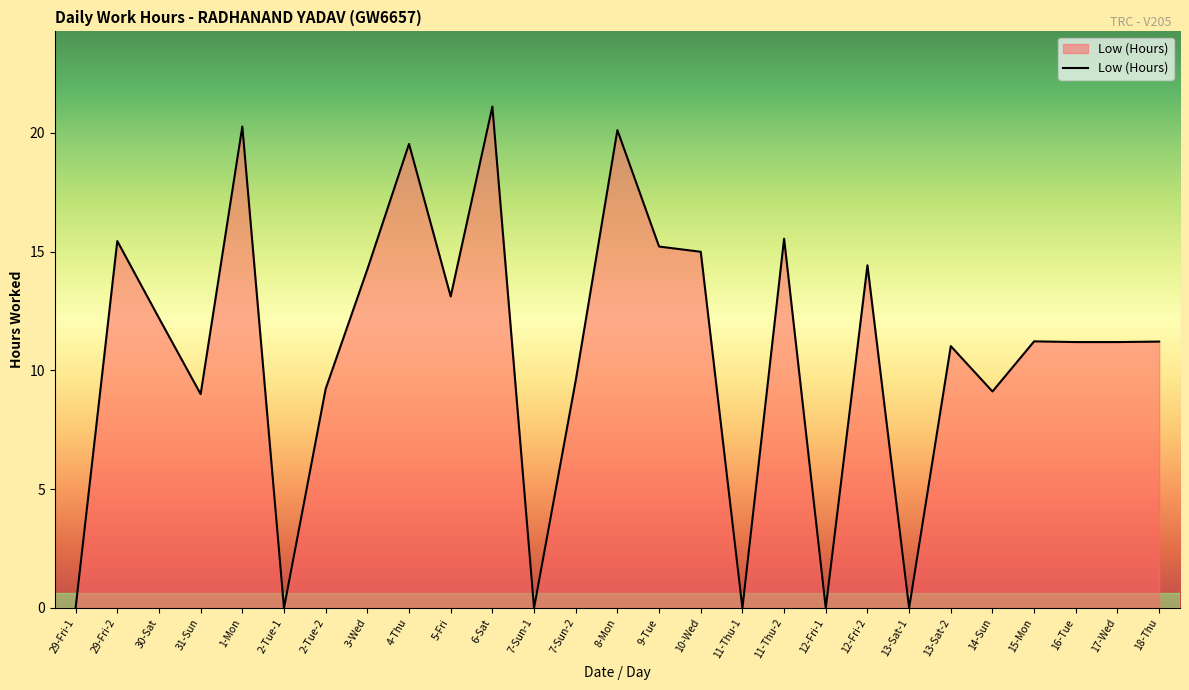

Which label corresponds to the largest value in the chart?

6-Sat